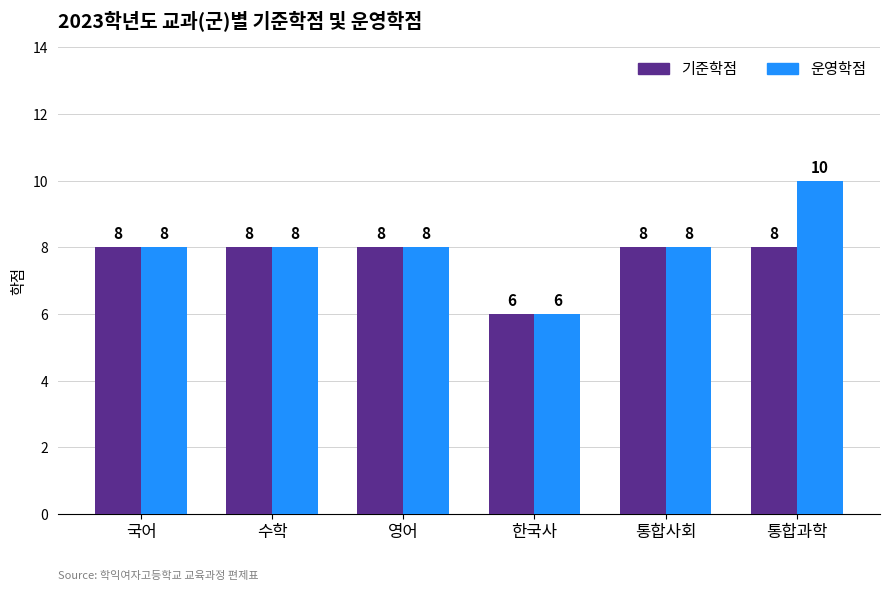

At which category is the sum across all series the highest?

통합과학